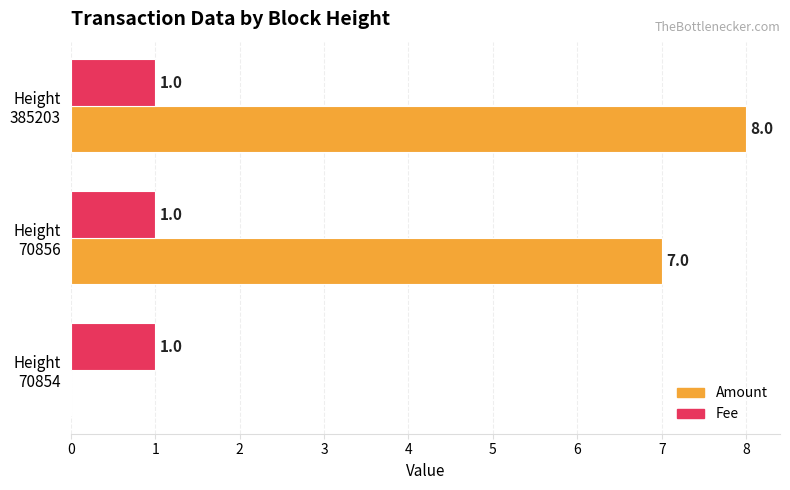

How many data points does each series have?

3